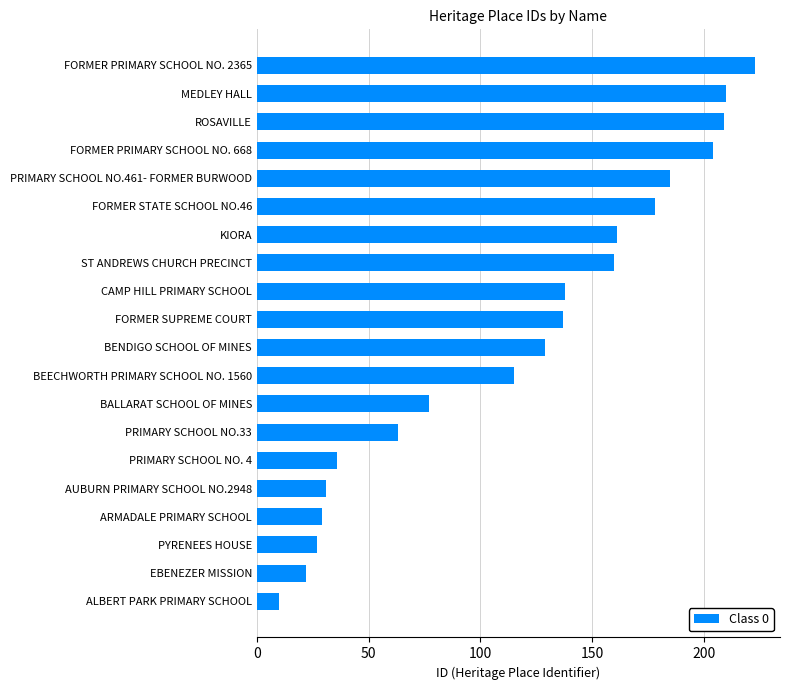

Is it true that the value at PRIMARY SCHOOL NO.461- FORMER BURWOOD is 289?

False